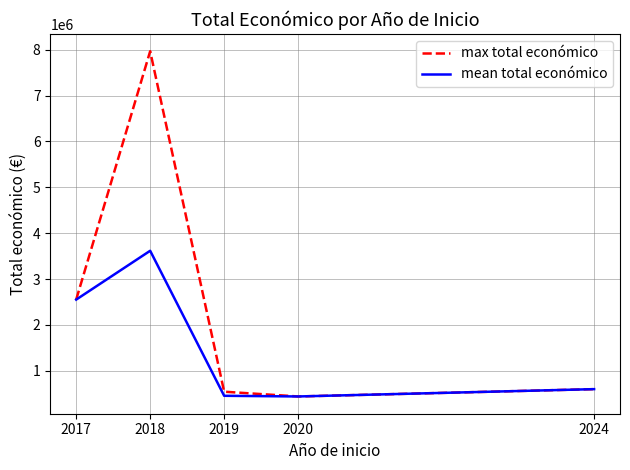

The mean total económico series shows 599262.0 at 2024. True or false?

True